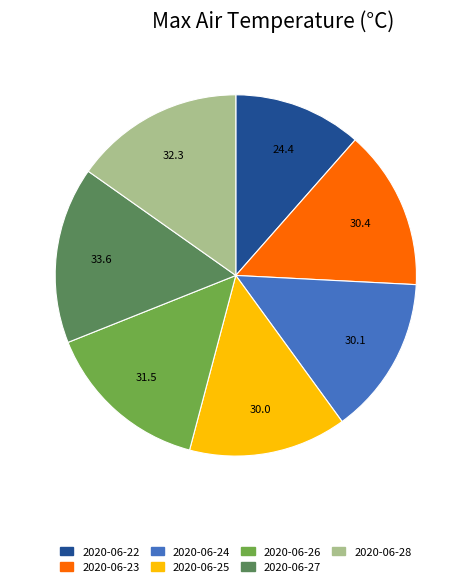

Do 2020-06-23 and 2020-06-24 together represent more than half of the pie?

No